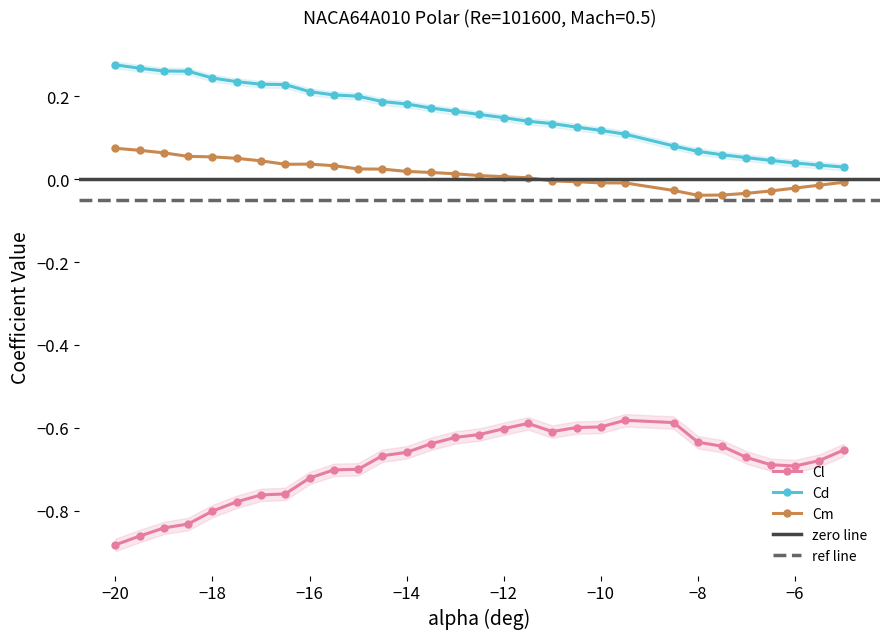

True or false: Cl has more than 1 interior local peaks.

True